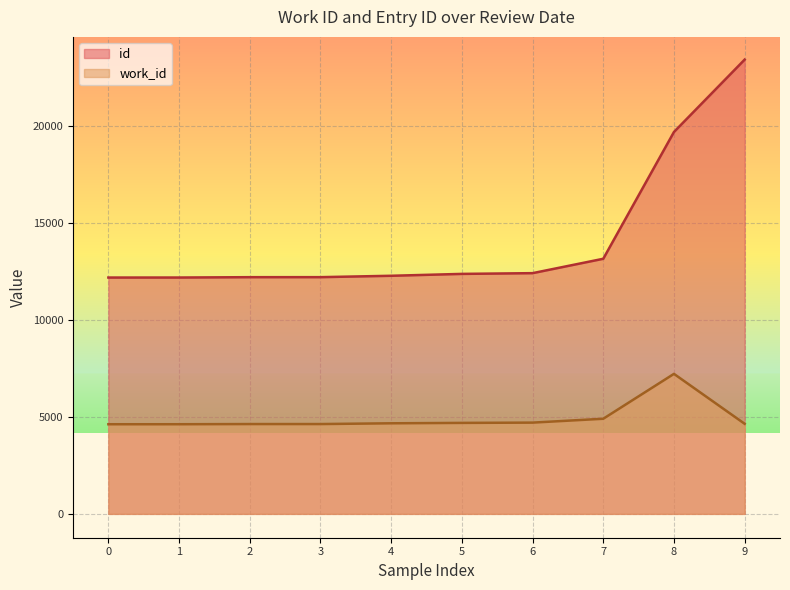

How many values in the id series are below 12360?

5